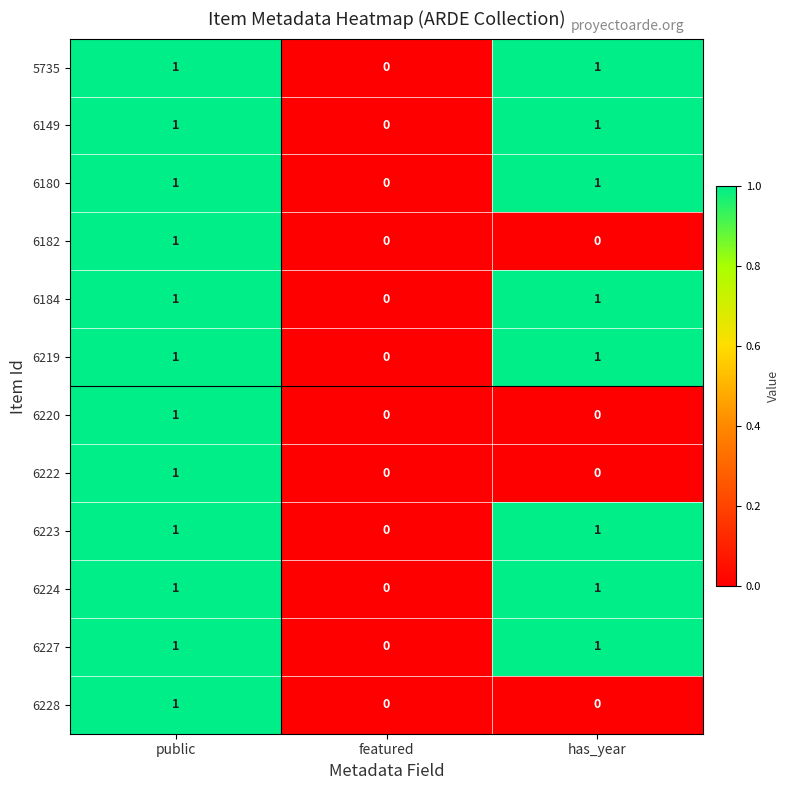

At which label does 6220 reach its peak?

public